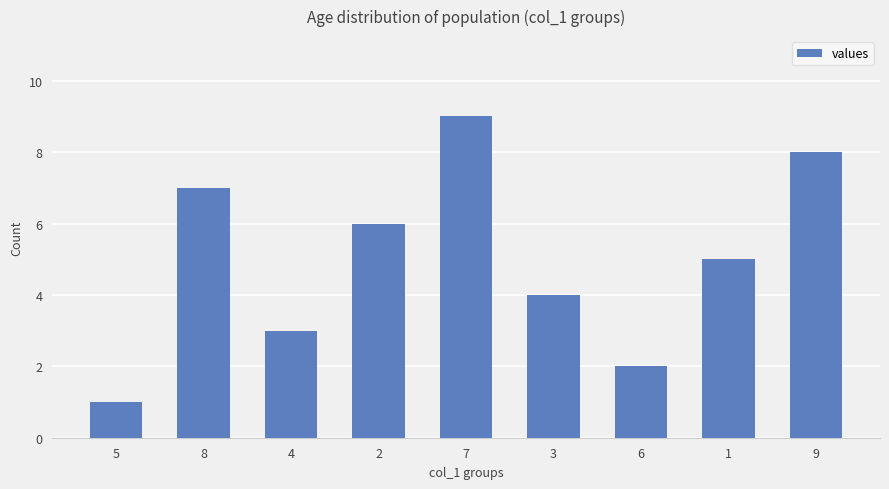

The value at 1 is 5. True or false?

True